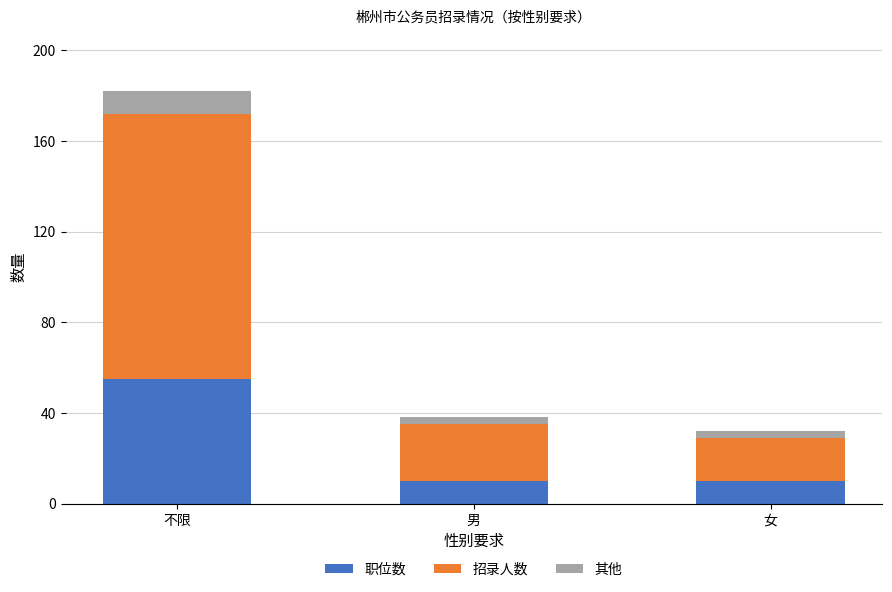

At which category is the sum across all series the highest?

不限